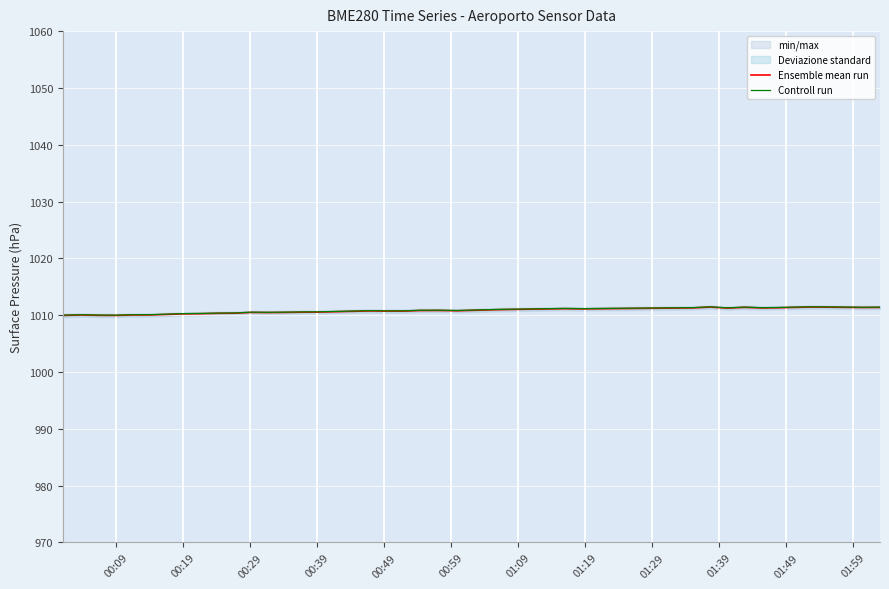

How many lines are shown in the chart?

2